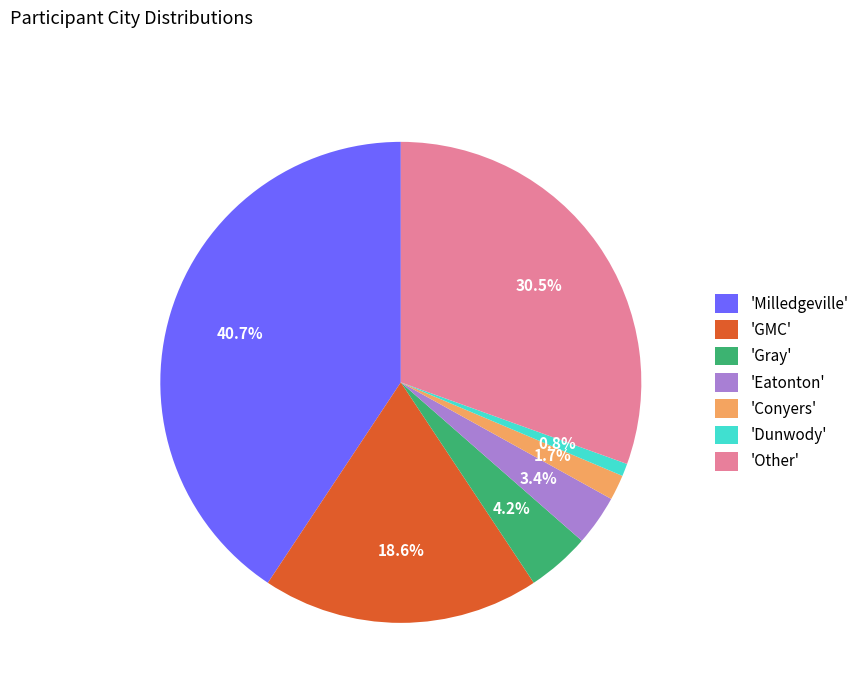

To the nearest percent, what is the difference between the largest and smallest slice percentages?

40%